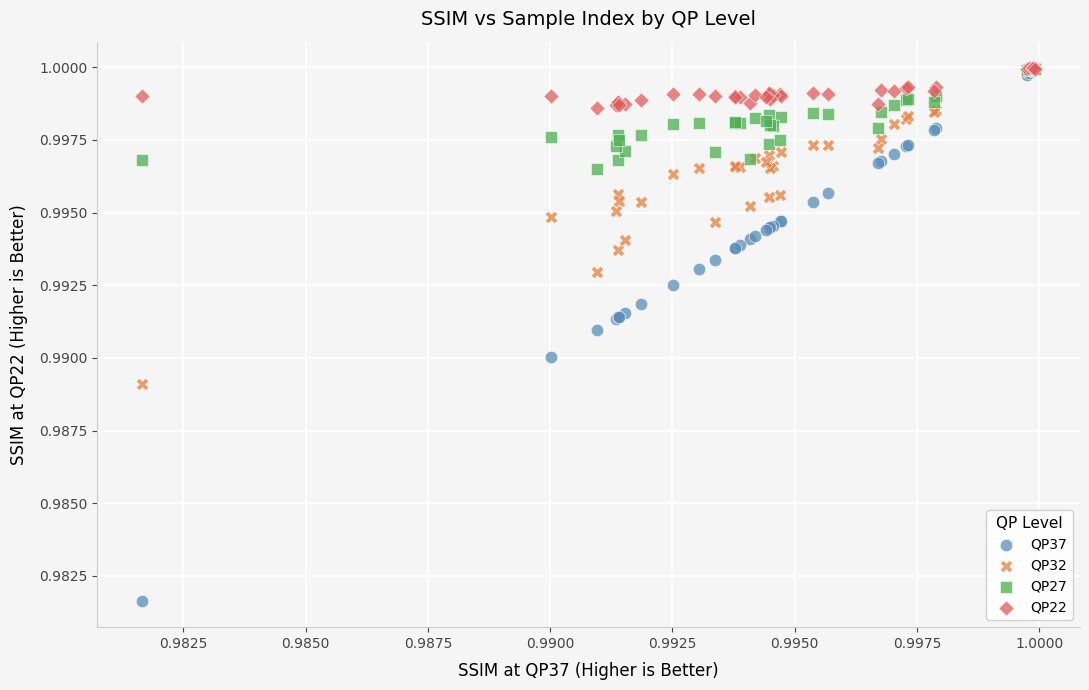

What are all the series names shown in the legend?

QP37, QP32, QP27, QP22